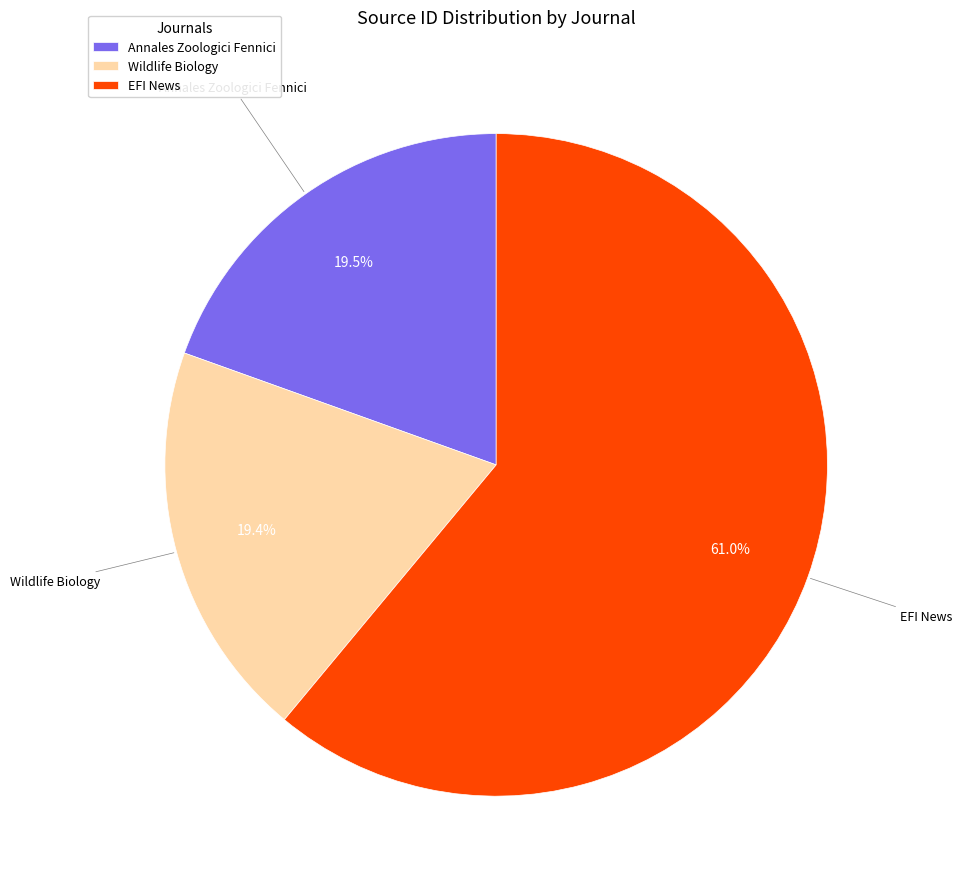

Approximately how many times larger is the value at Wildlife Biology compared to Annales Zoologici Fennici?

1.0